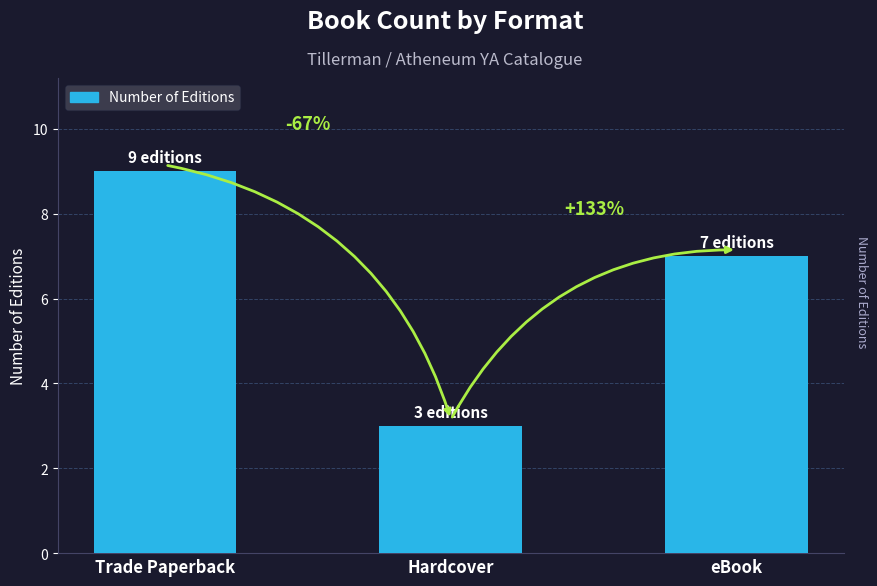

What is the ratio of the value at eBook to the value at Trade Paperback?

0.8